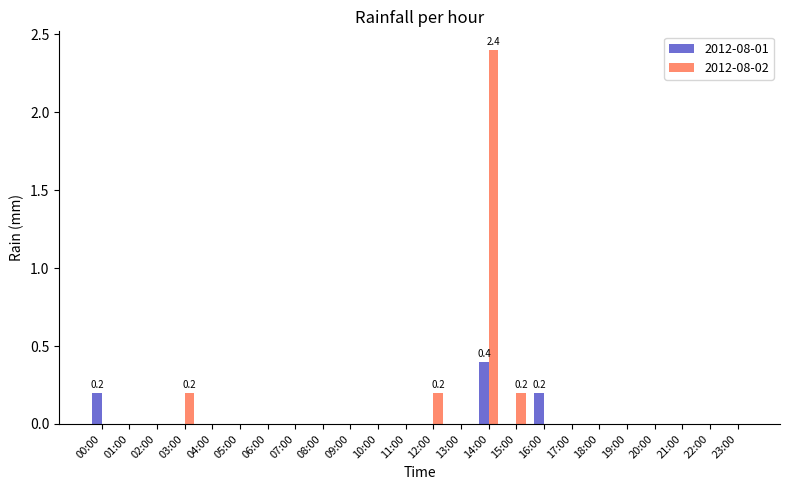

The 2012-08-02 series shows 0.0 at 05:00. True or false?

True